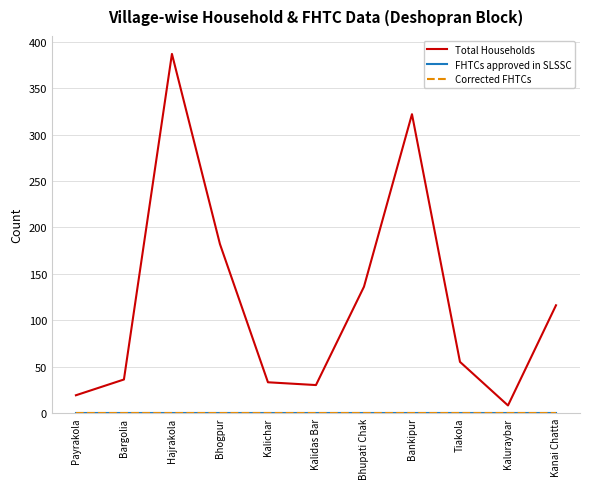

What is the difference between the highest and lowest values at Payrakola?

19